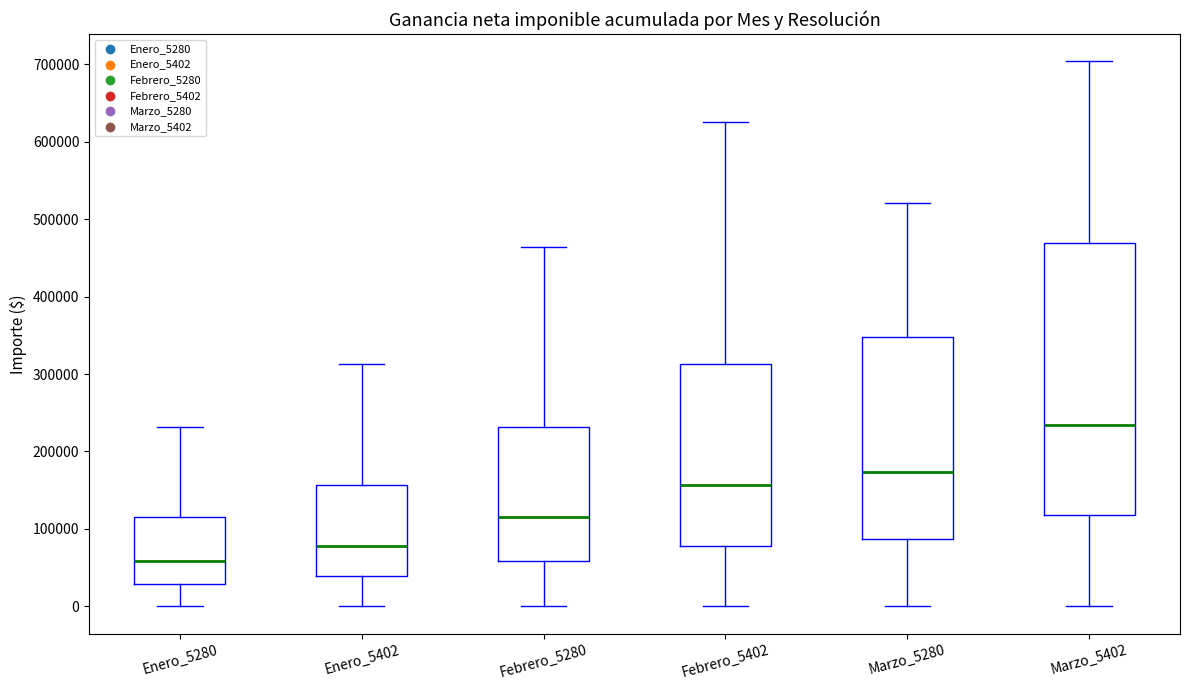

Reading left to right, read every box against the y-axis: the position of its median line, the range the box covers, and the ends of its whiskers. The values are not printed on the chart, so give them approximately, as read against the axis.

Enero_5280: median 60000, box 30000 to 120000, whiskers 0 to 230000
Enero_5402: median 80000, box 40000 to 160000, whiskers 0 to 310000
Febrero_5280: median 120000, box 60000 to 230000, whiskers 0 to 460000
Febrero_5402: median 160000, box 80000 to 310000, whiskers 0 to 630000
Marzo_5280: median 170000, box 90000 to 350000, whiskers 0 to 520000
Marzo_5402: median 230000, box 120000 to 470000, whiskers 0 to 700000